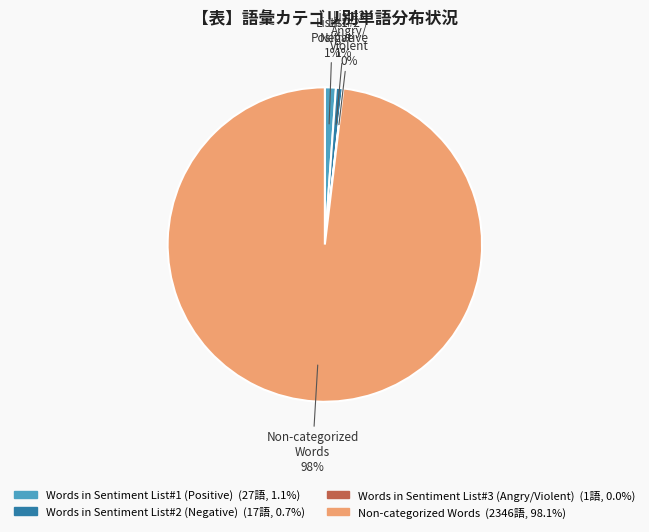

Which category has the biggest portion of the pie?

Non-categorized Words